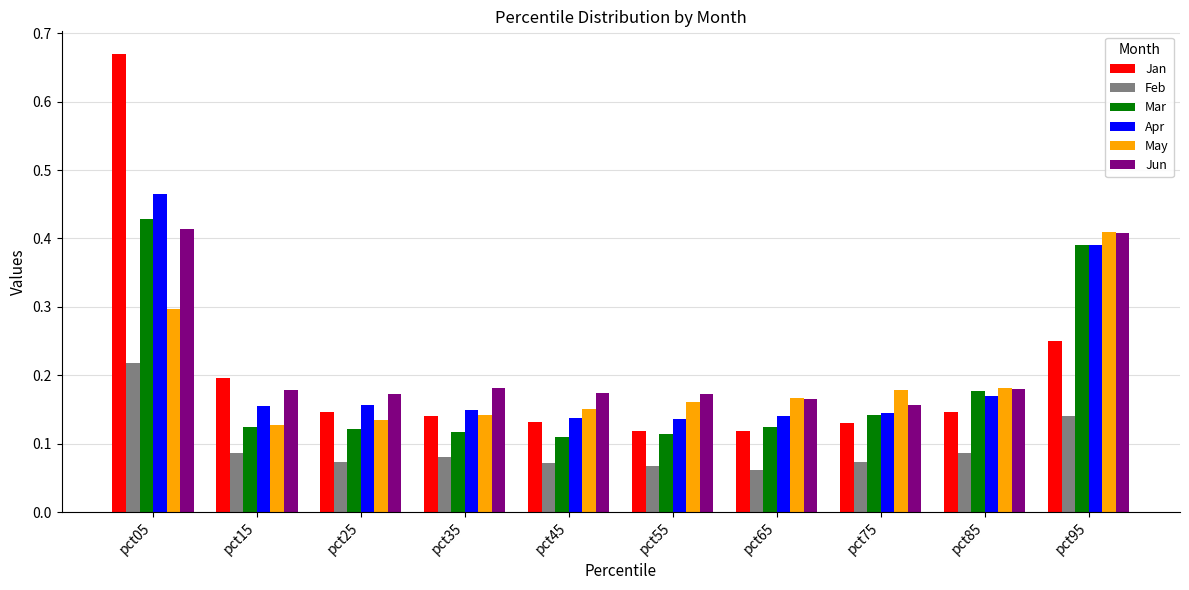

The value of Mar at pct25 is 0.2. True or false?

False